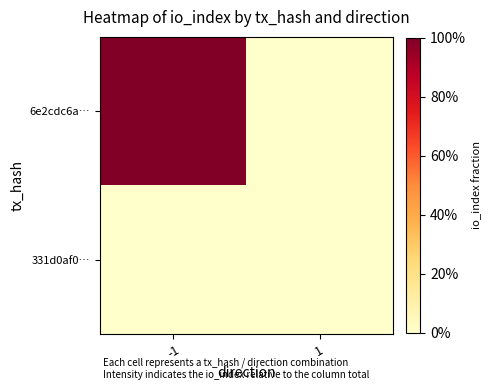

At how many categories does at least one series exceed 0?

1